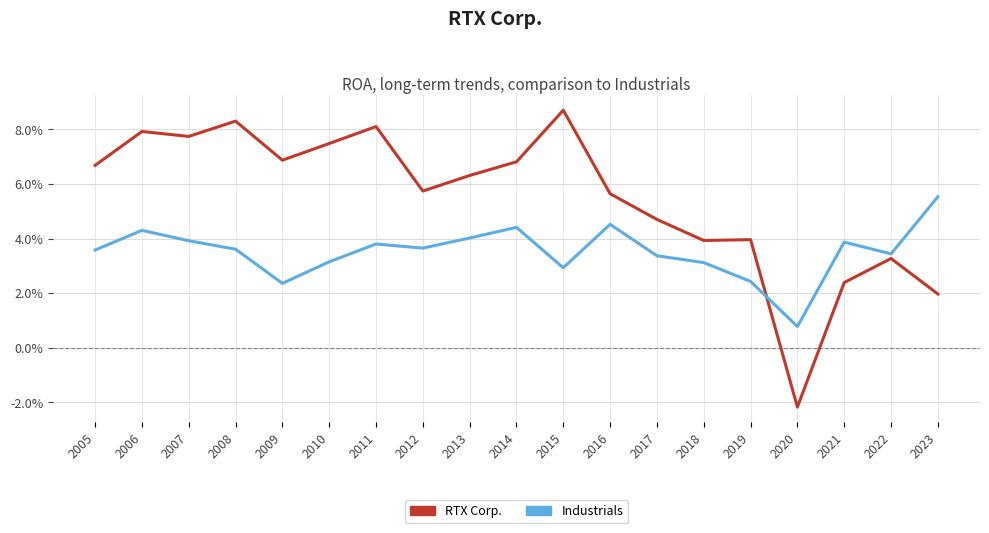

Which series has the largest range (max minus min)?

RTX Corp.